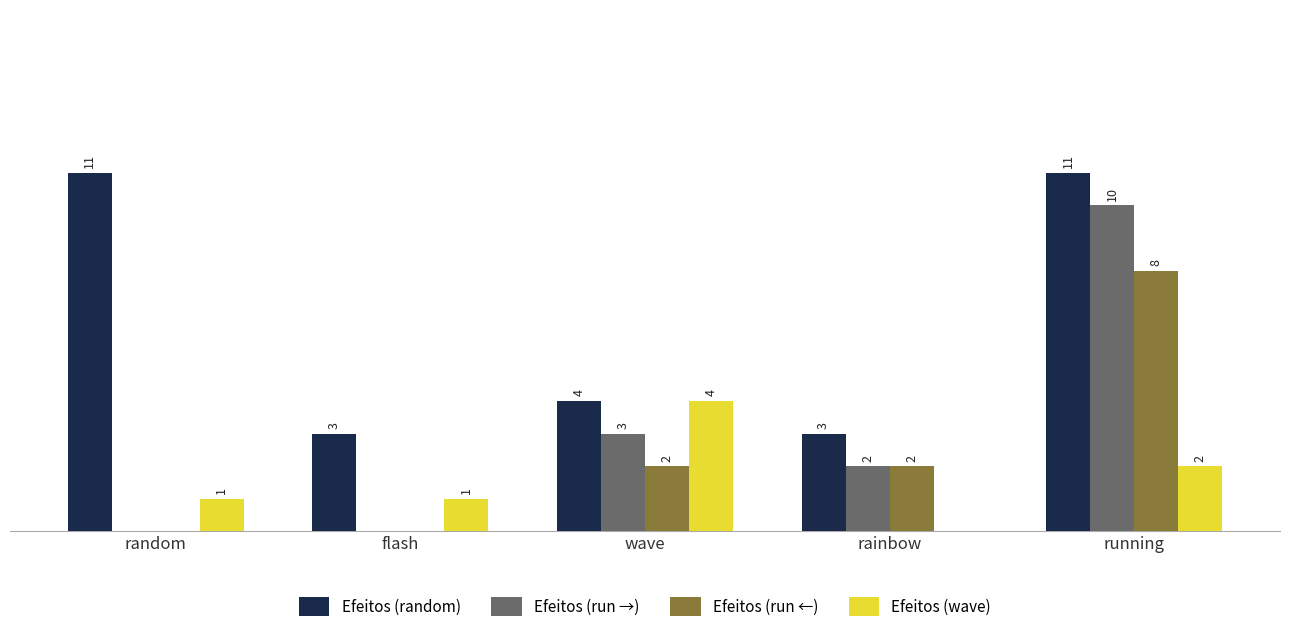

Where is Efeitos (run →) nearest to the value 5?

wave